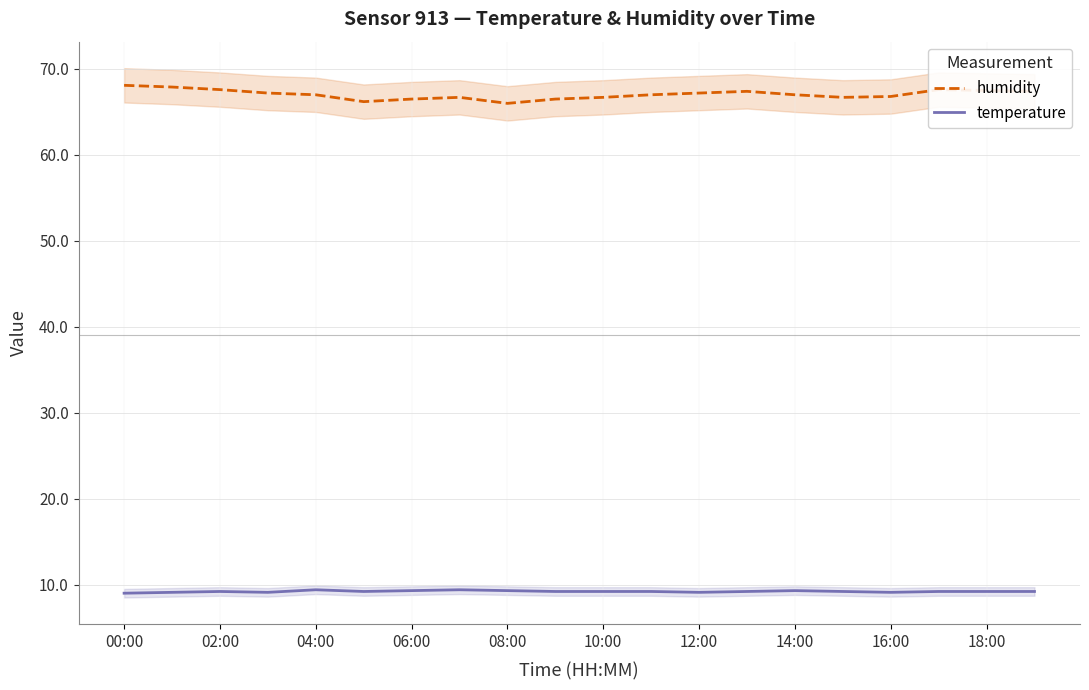

What is the difference between the temperature values at 00:00 and 18:00?

0.2